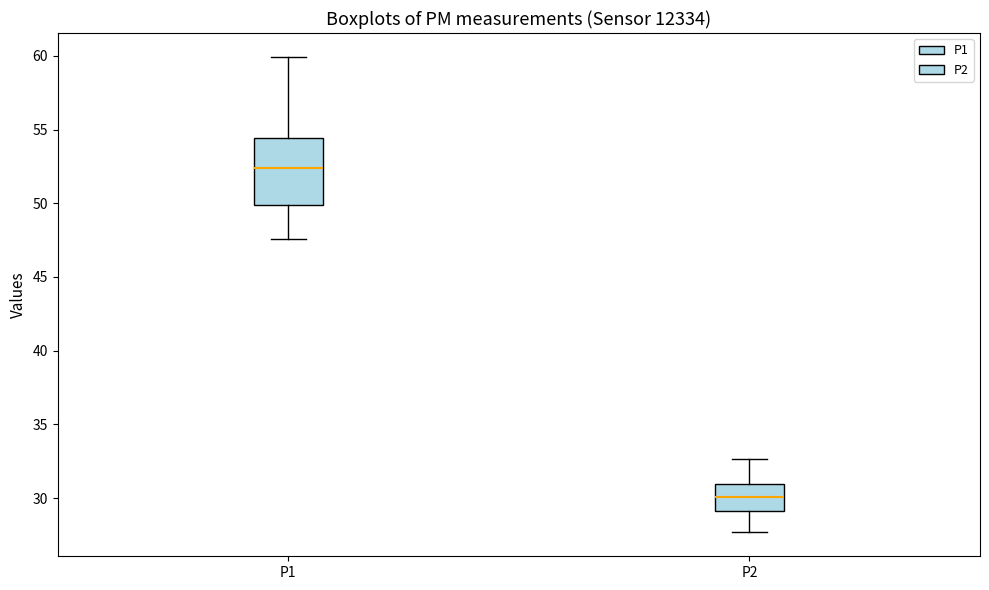

Which box has the highest median line?

P1